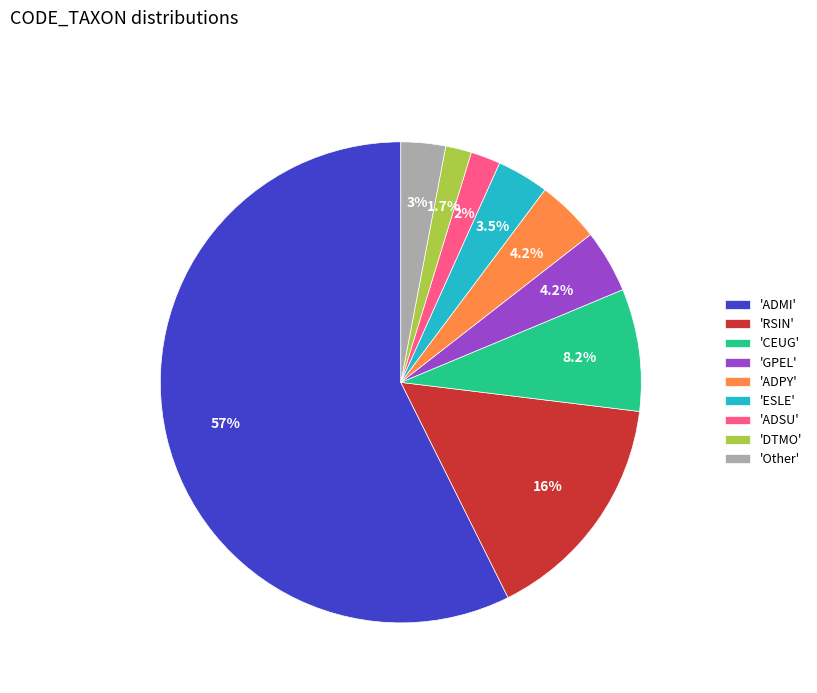

Which has a higher value, 'ADSU' or 'Other'?

'Other'